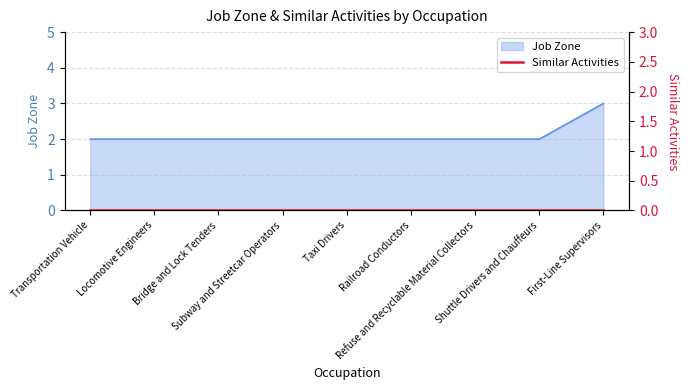

What is the sum of the values at Shuttle Drivers and Chauffeurs and First-Line Supervisors?

5